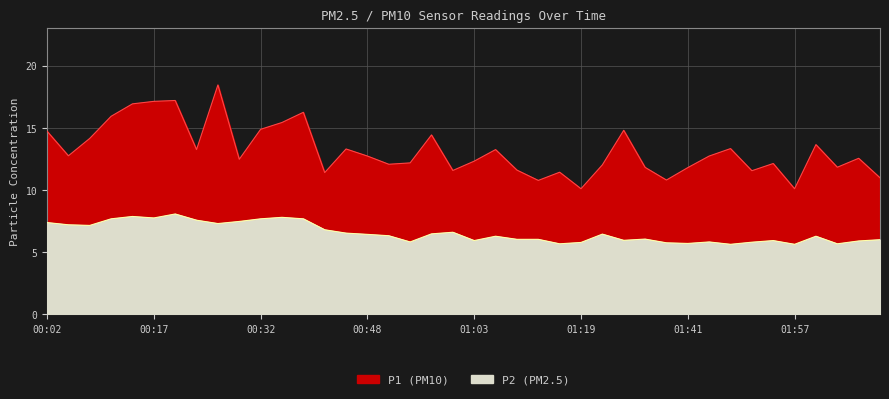

True or false: P2 and P1 cross at least once.

False